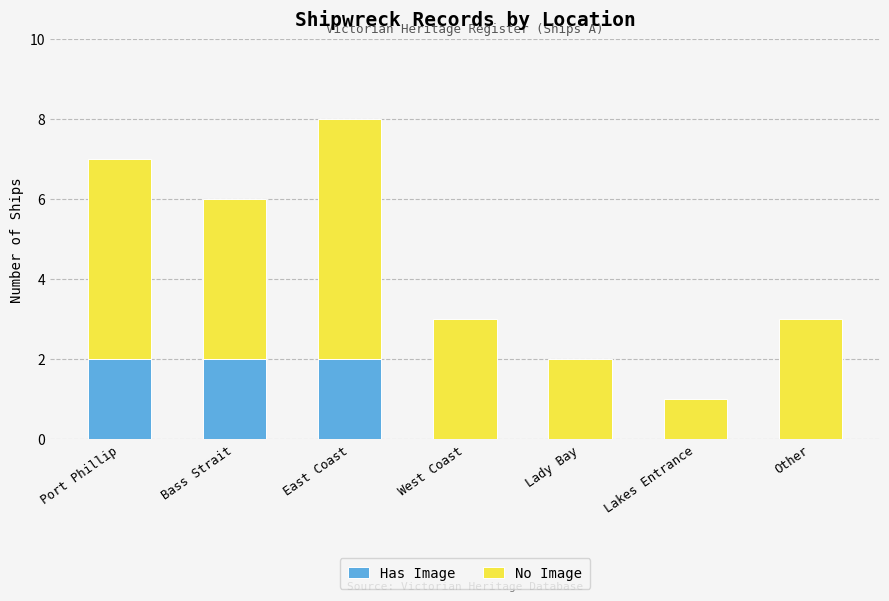

Reading left to right, transcribe the values for Has Image.

Port Phillip=2	Bass Strait=2	East Coast=2	West Coast=0	Lady Bay=0	Lakes Entrance=0	Other=0